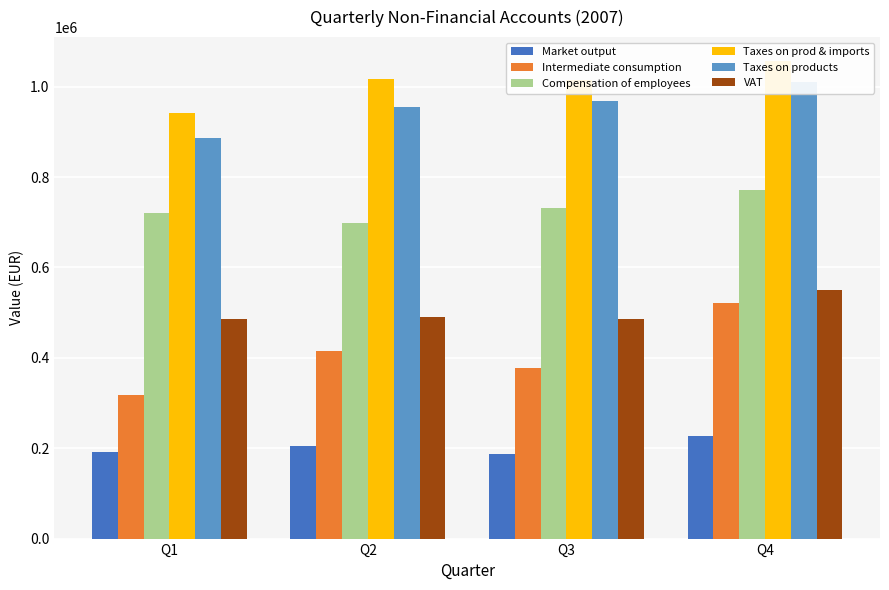

Which series has the widest spread of values?

Intermediate consumption